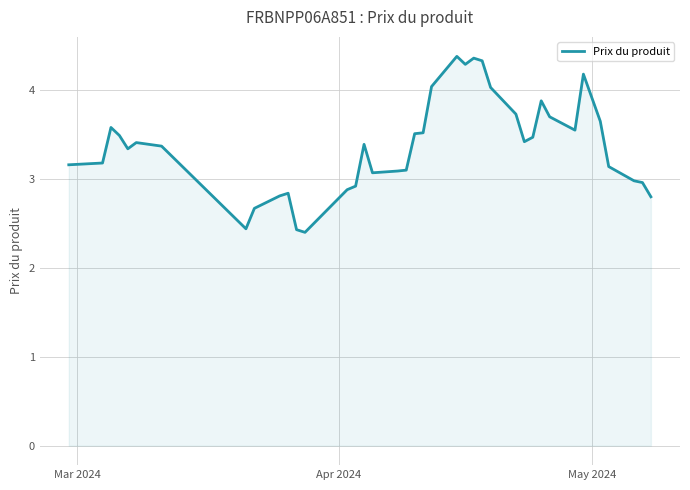

What is the minimum value shown in the chart?

2.4